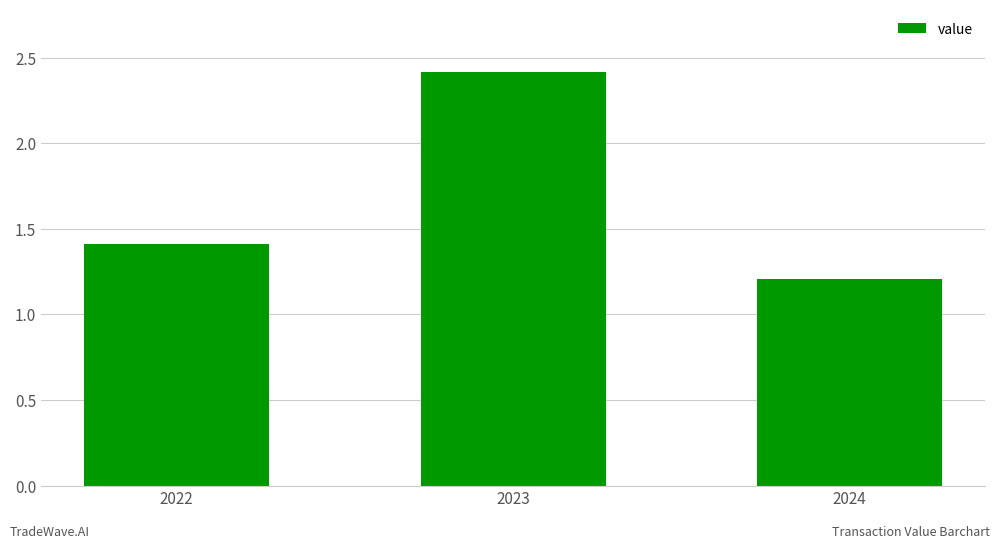

Rank the categories by value from highest to lowest.

2023, 2022, 2024